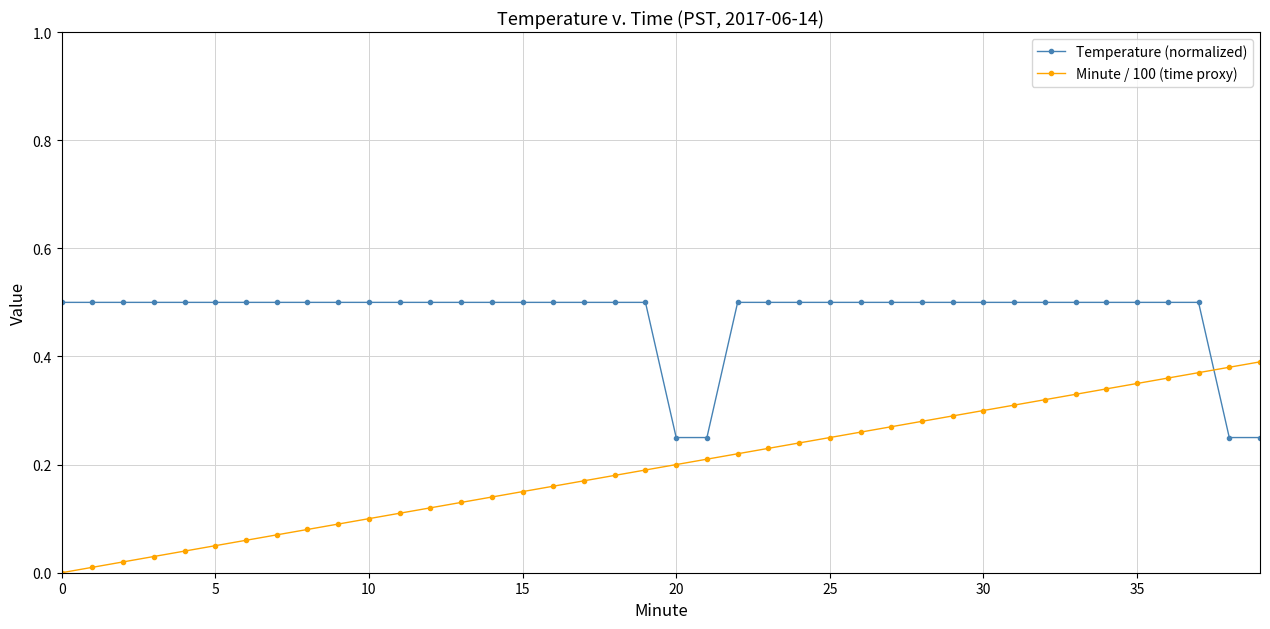

How many times do Minute / 100 (time proxy) and Temperature (normalized) cross each other?

1